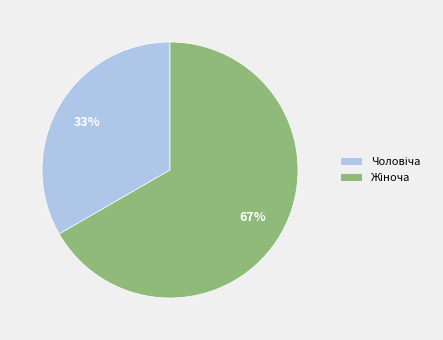

Is there a majority slice in this chart?

Yes